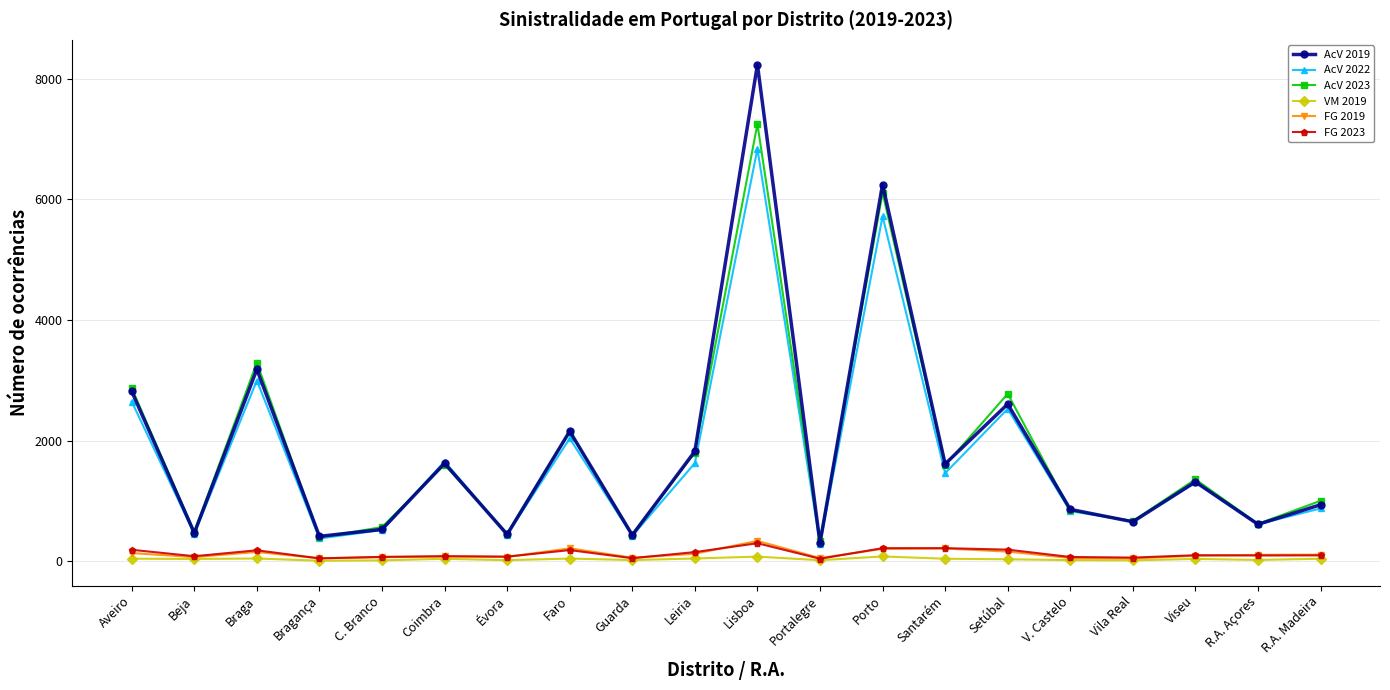

What is the sum of all FG 2023 values?

2500